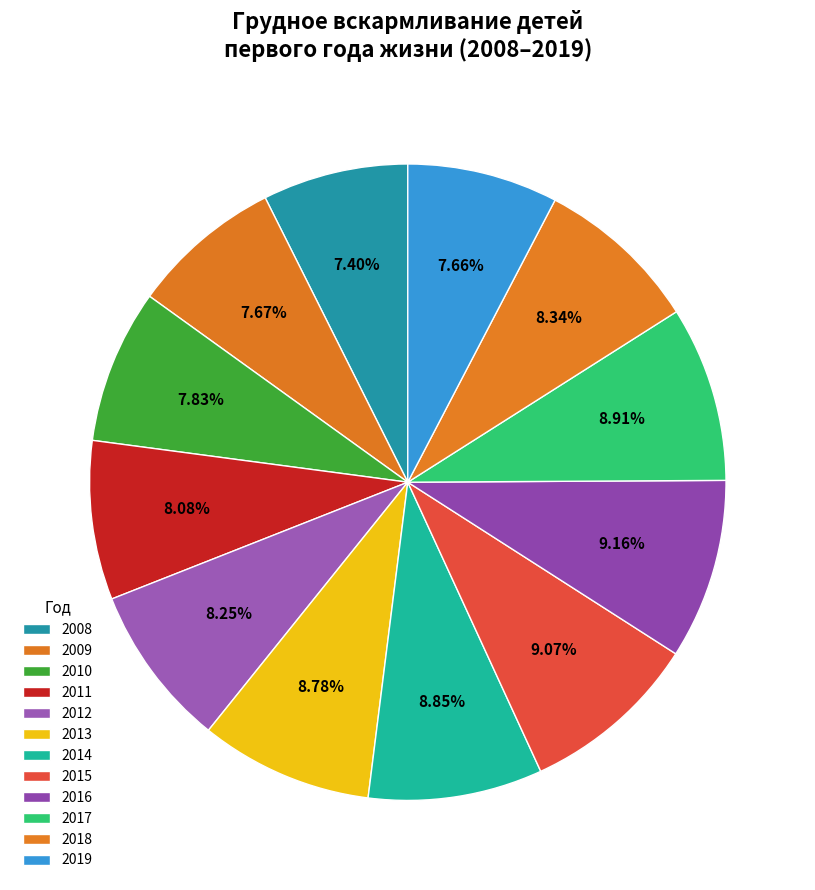

How many slices are in this pie chart?

12